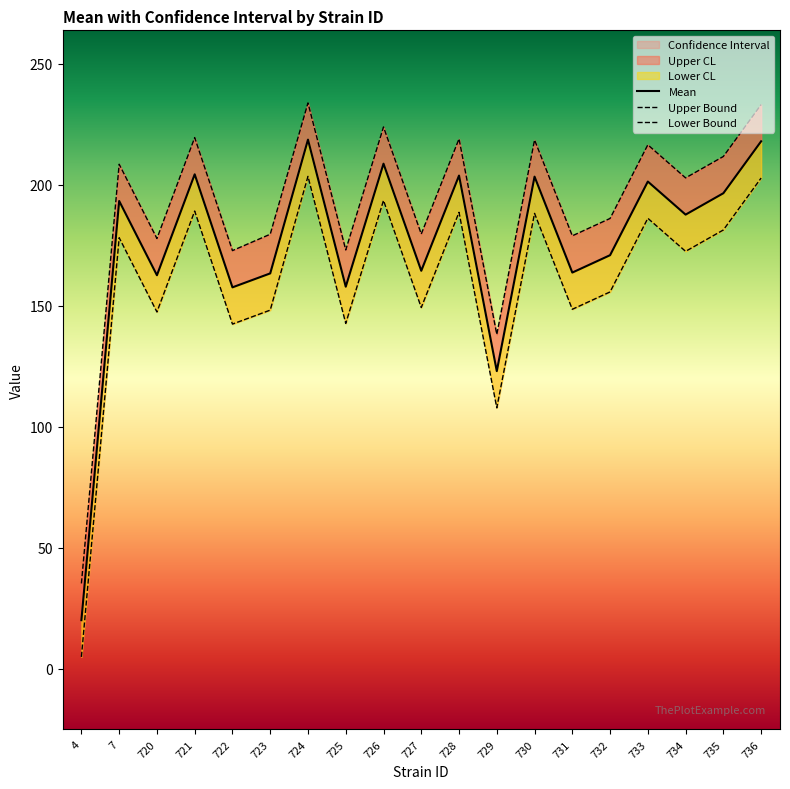

True or false: Lower Bound and Mean intersect in this chart.

False